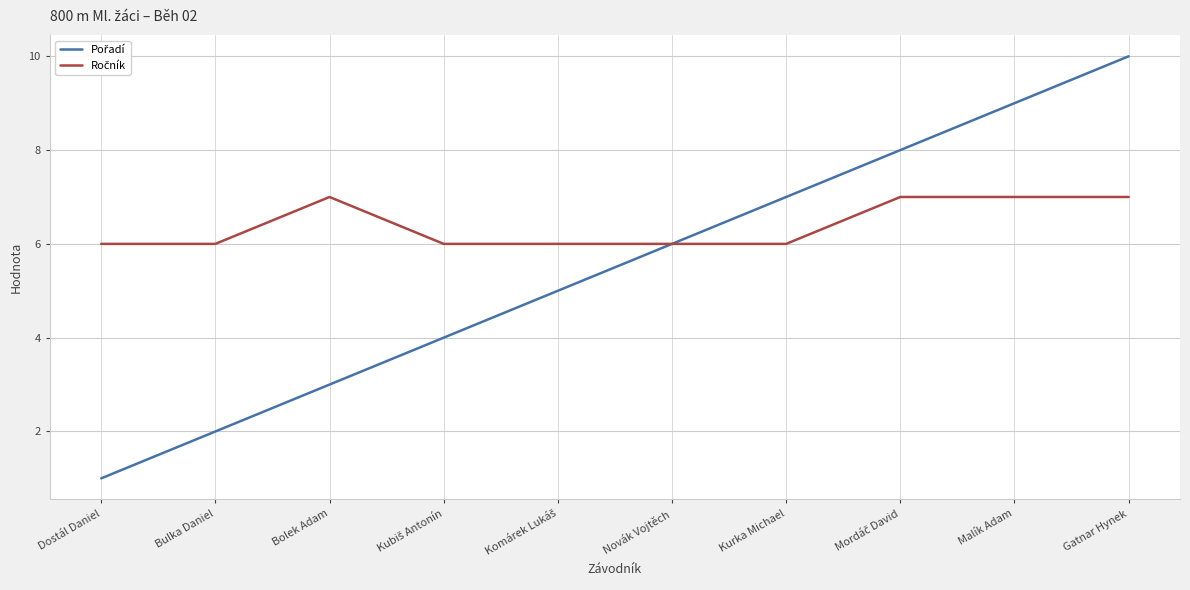

What is the maximum value shown in the chart?

10